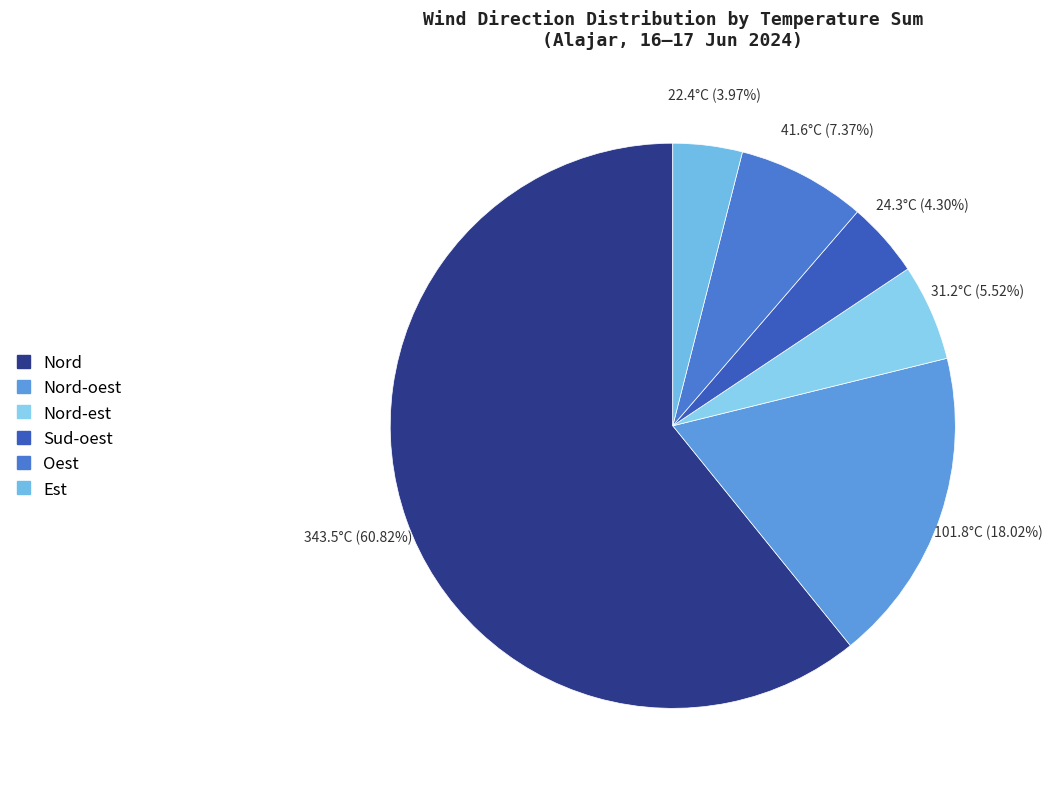

How many segments does this pie chart have?

6